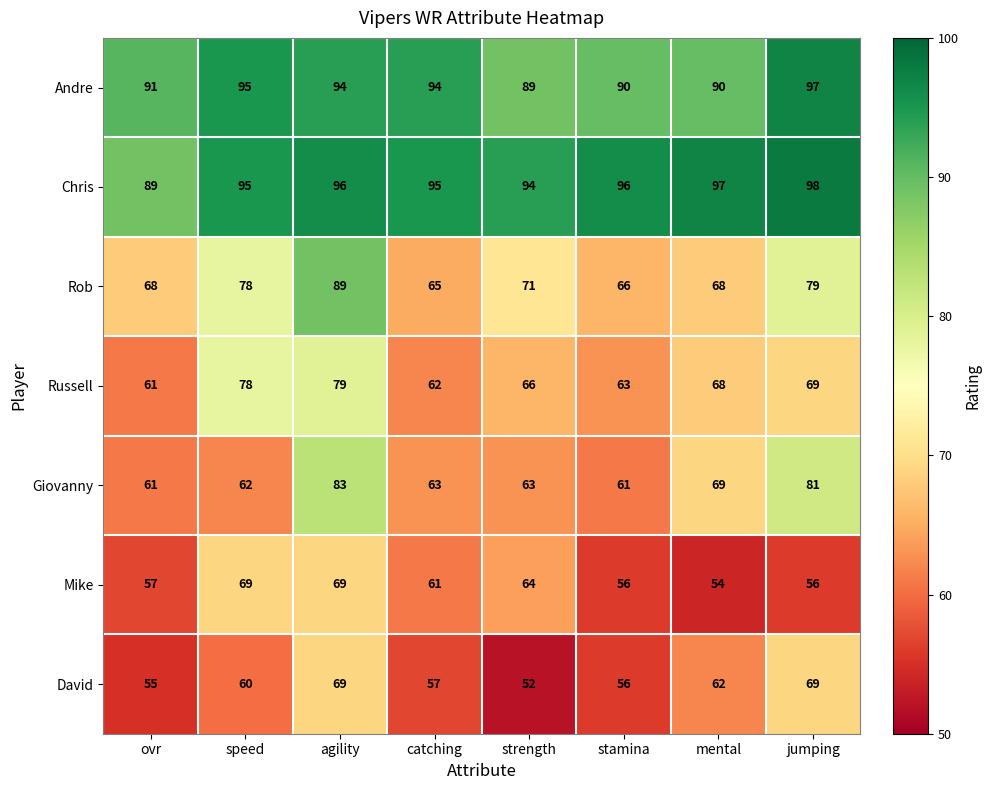

What is the spread (max minus min) of values at stamina?

40